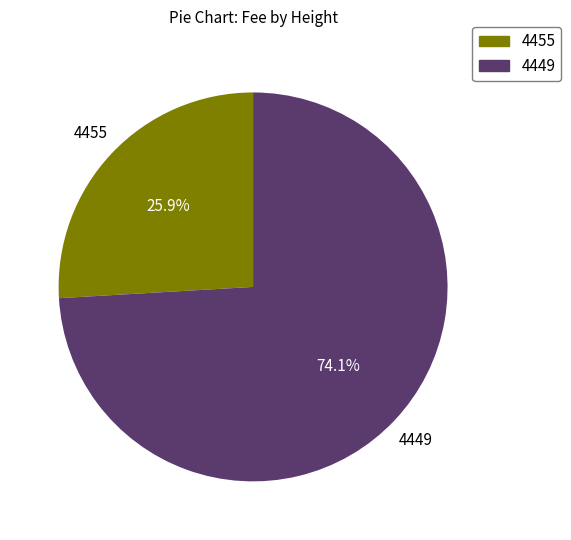

The 4455 slice represents 19% of the pie. True or false?

False